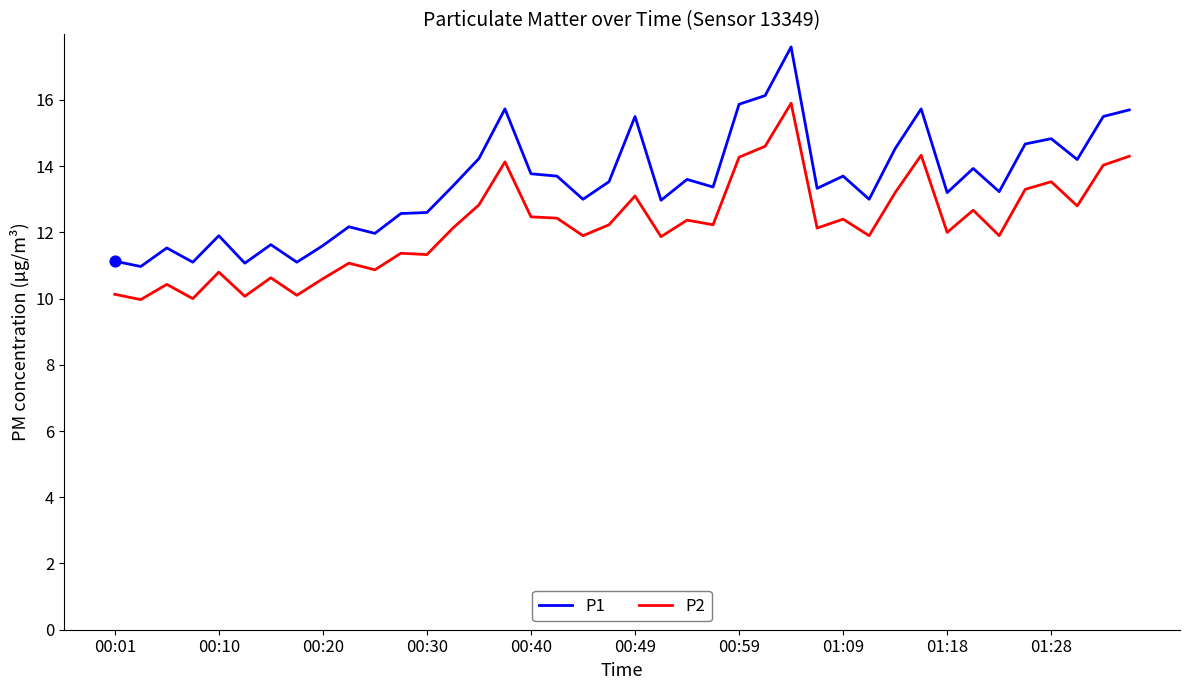

What is the difference between the maximum and minimum values in the P1 series?

6.6